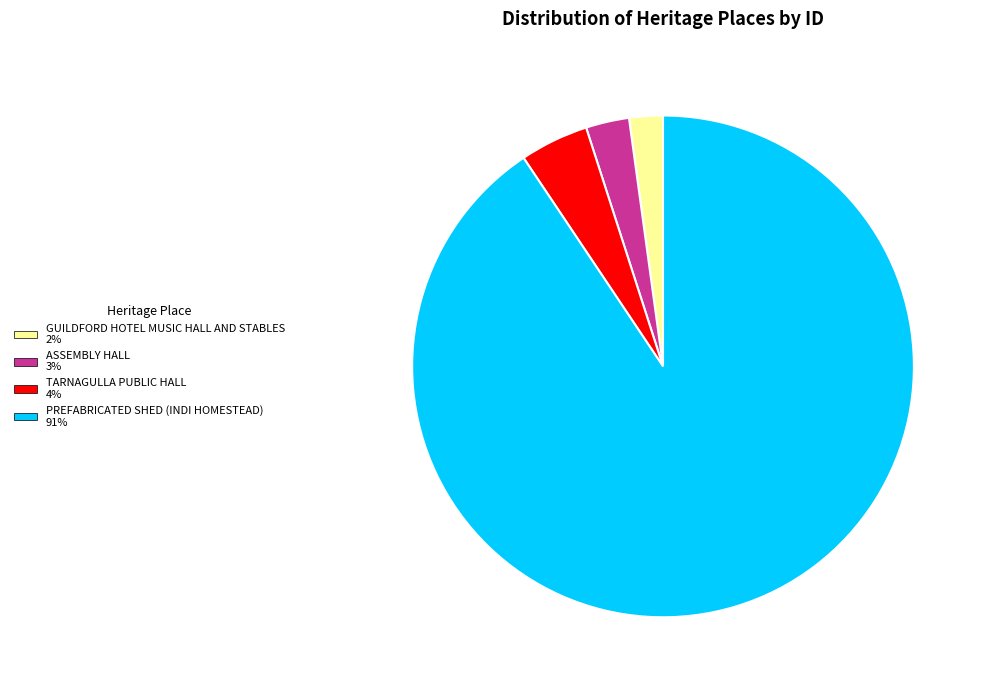

Which category accounts for the majority?

PREFABRICATED SHED (INDI HOMESTEAD)